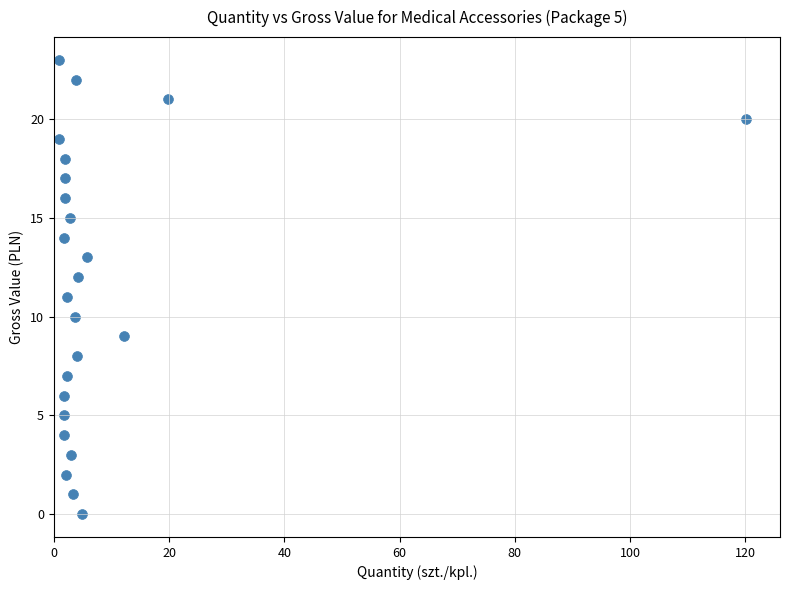

What is the range of Y values (max minus min)?

23